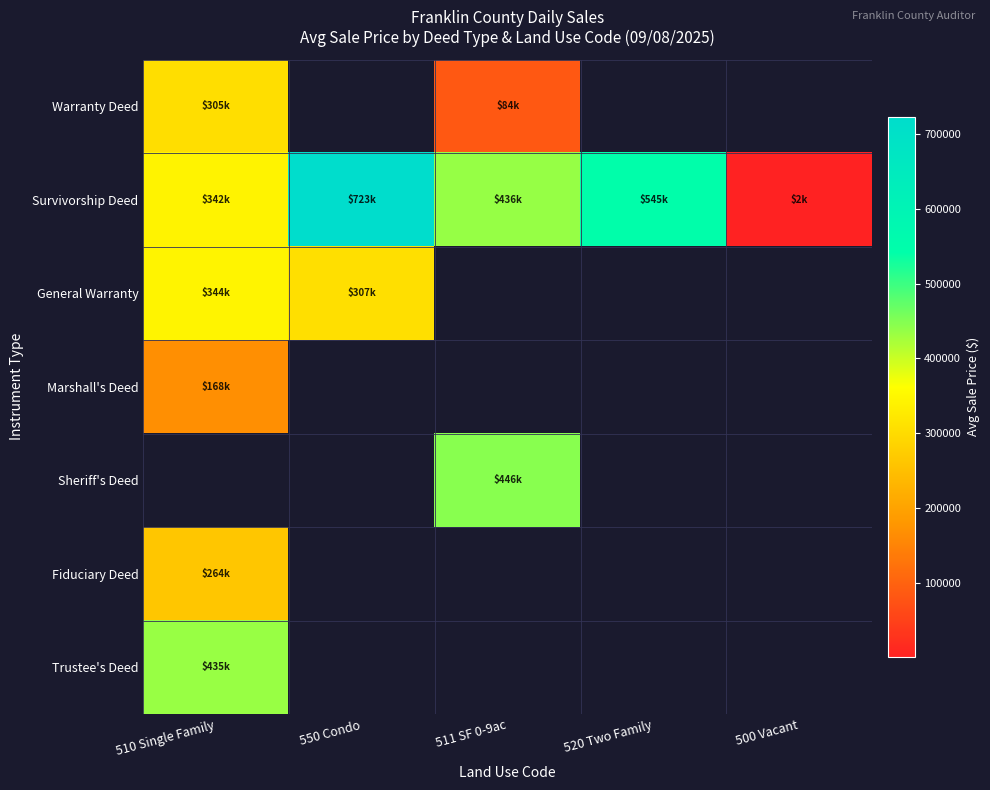

What is the greatest value displayed?

722750.0